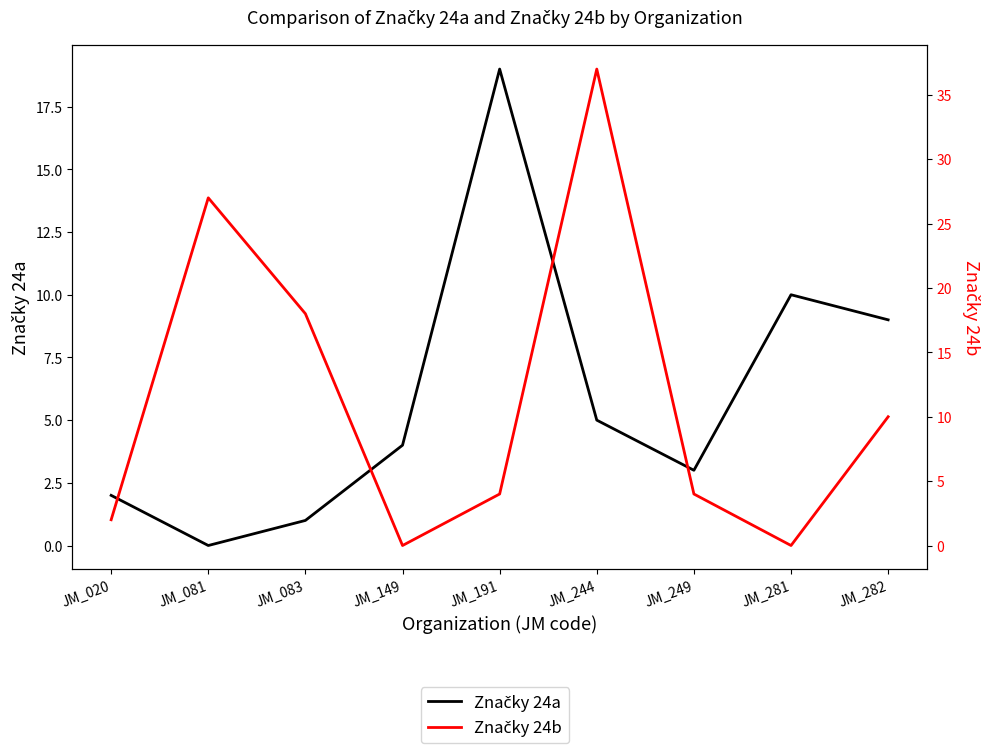

What is the spread (max minus min) of values at JM_149?

4